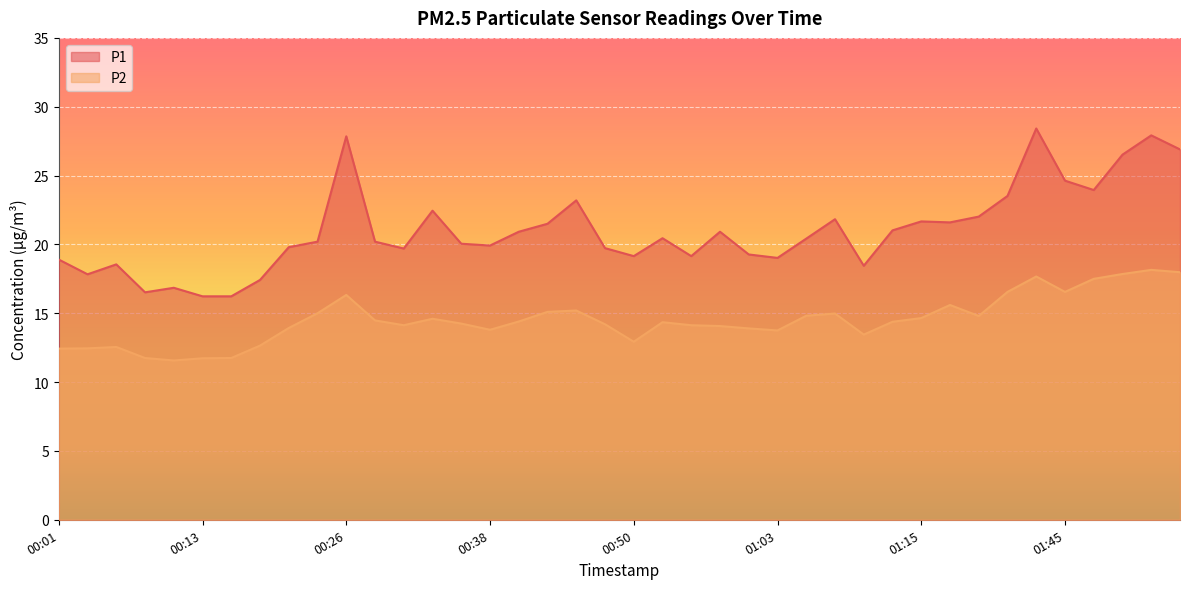

True or false: P1 and P2 intersect in this chart.

False